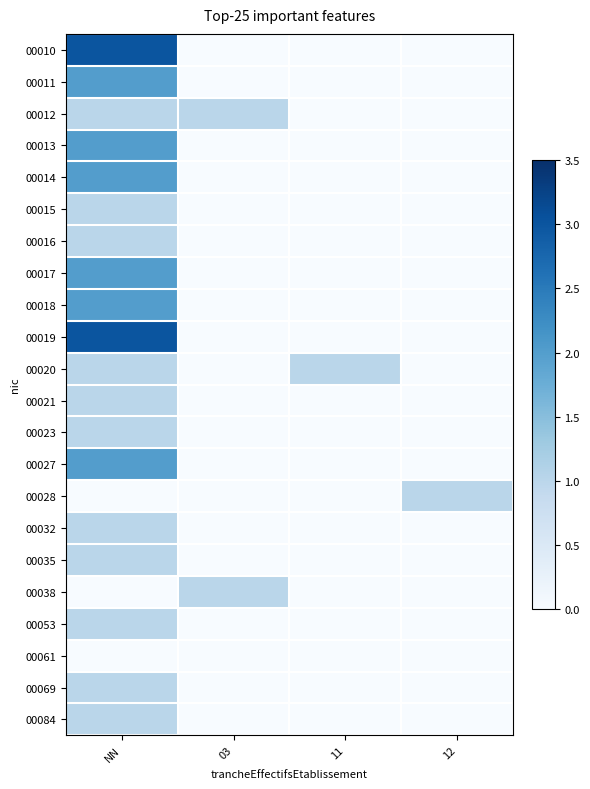

What is the total value across all series at 11?

1